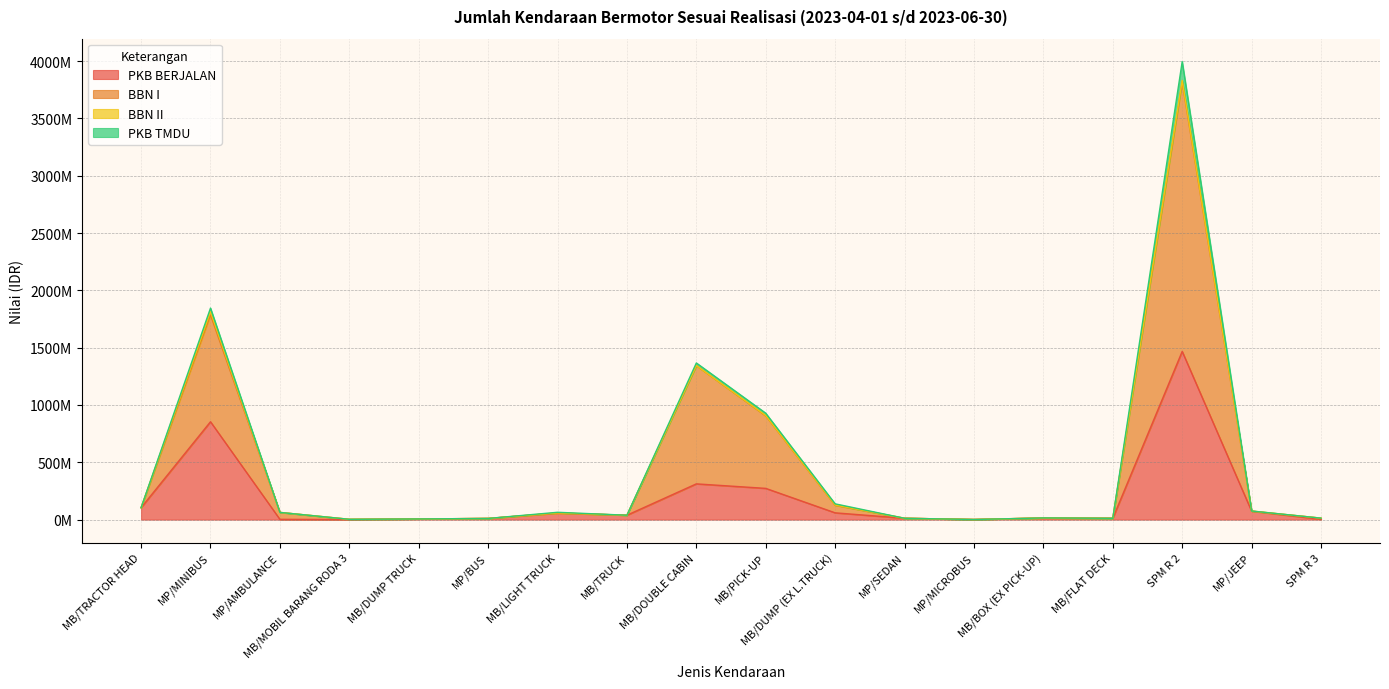

At which category is the sum across all series the highest?

SPM R 2